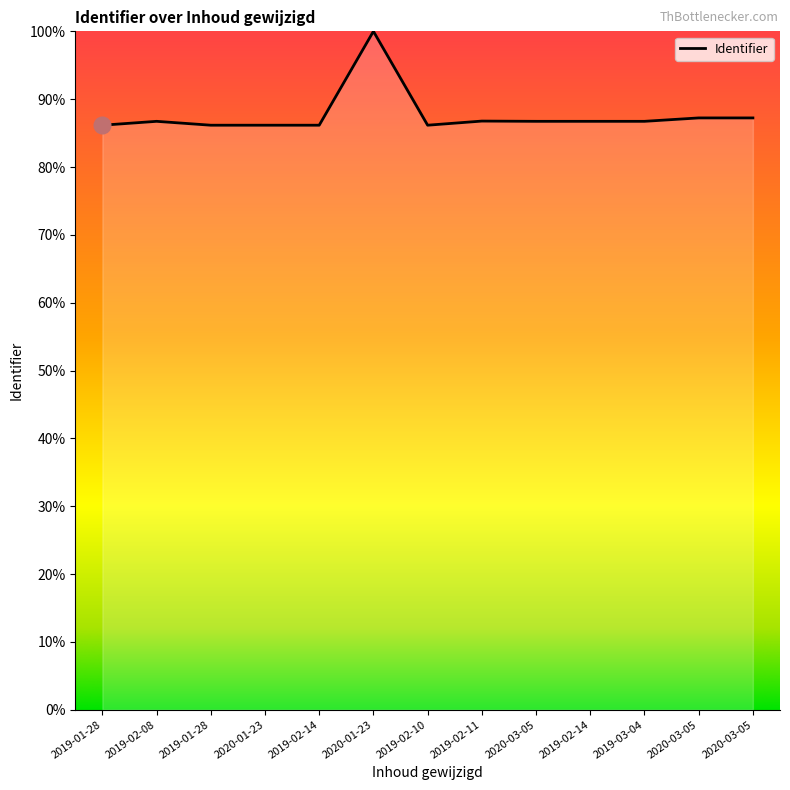

Does the chart have visible grid lines?

No